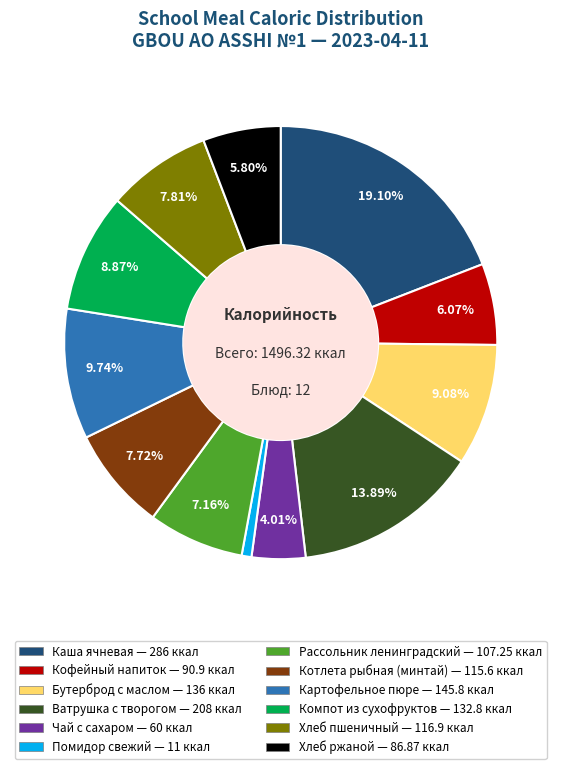

Is Ватрушка с творогом the majority of the pie?

No